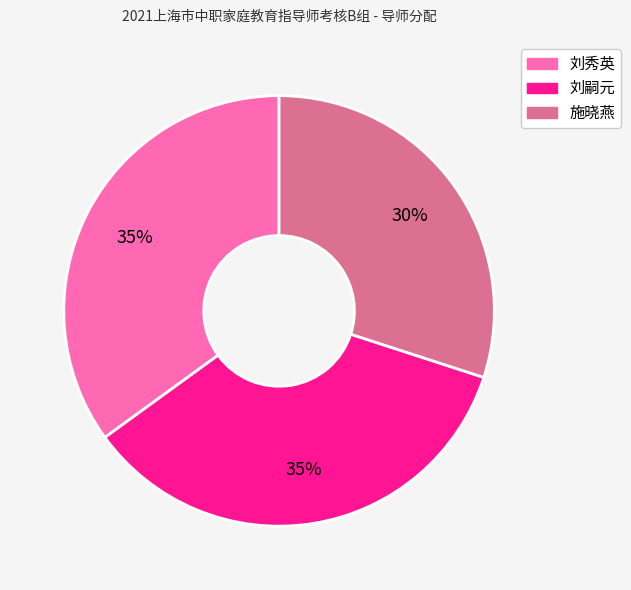

To the nearest percent, what portion does 刘秀英 represent?

35%